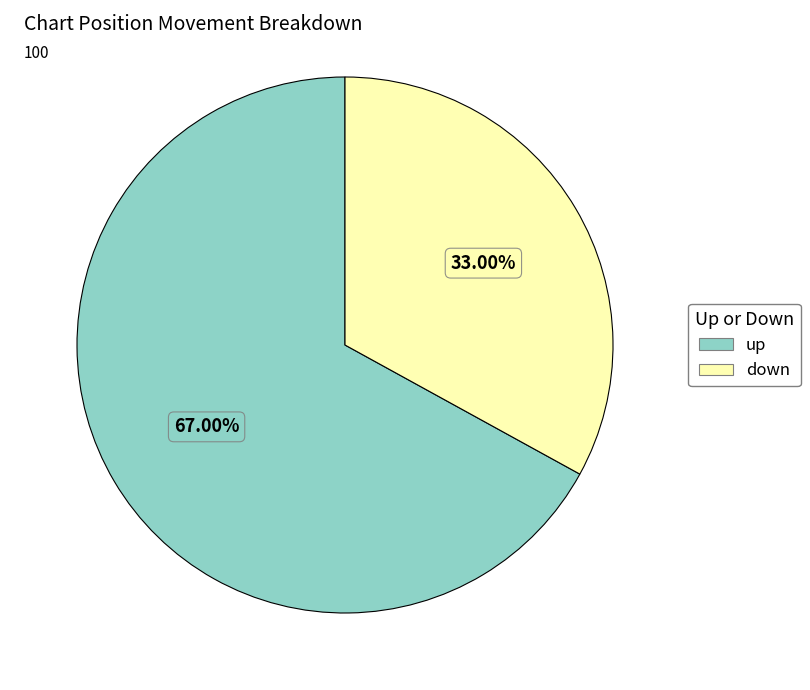

Combined, do down and up account for over 50%?

Yes